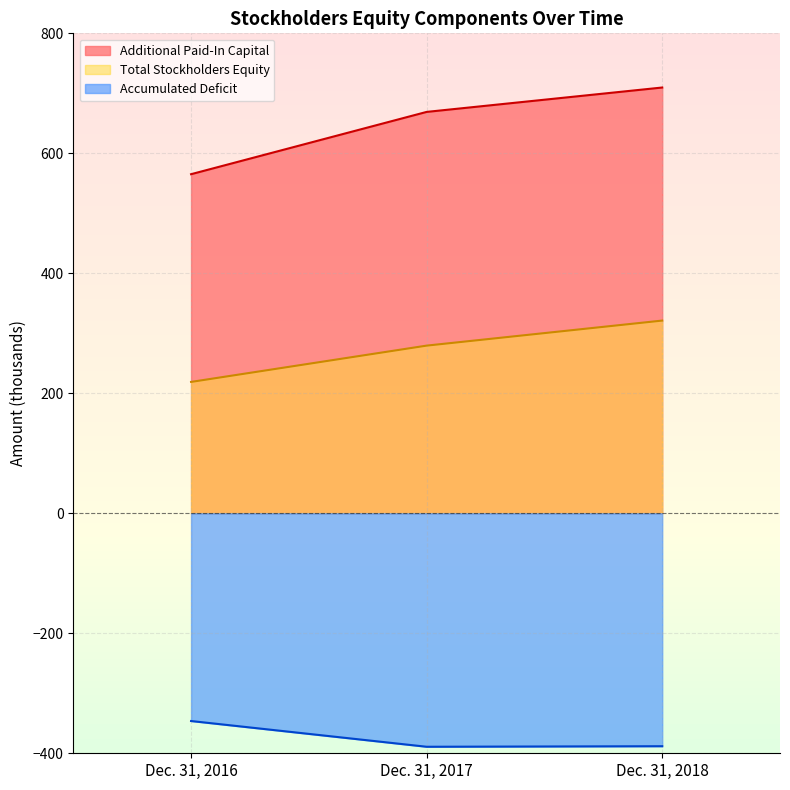

The Common Stock series shows -684.7 at Dec. 31, 2017. True or false?

False